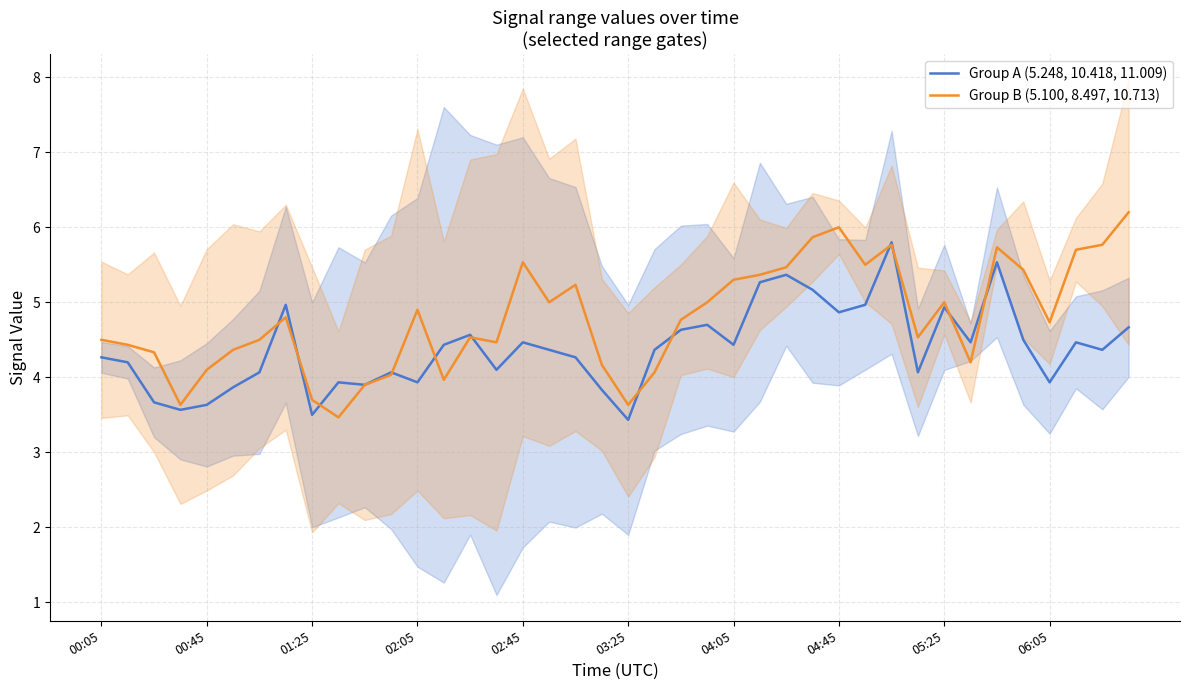

Read the Group A (5.248, 10.418, 11.009) value at 00:45.

3.6